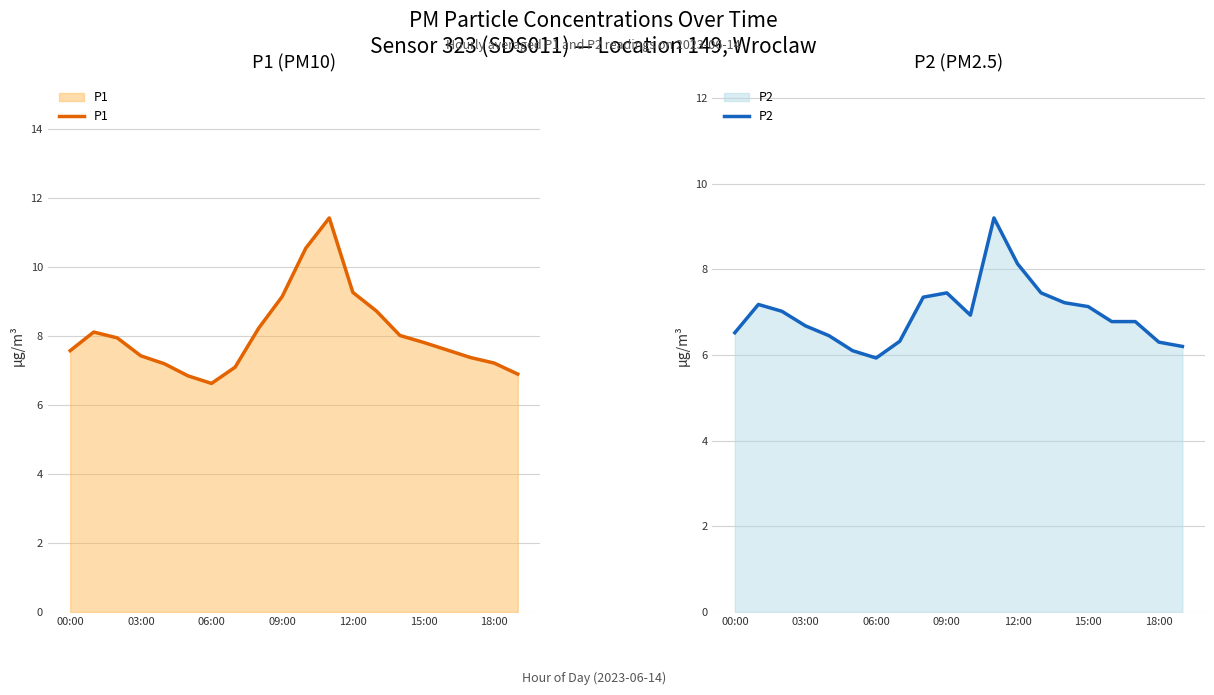

What is the value of the P2 point at the 16th from the left?

7.1